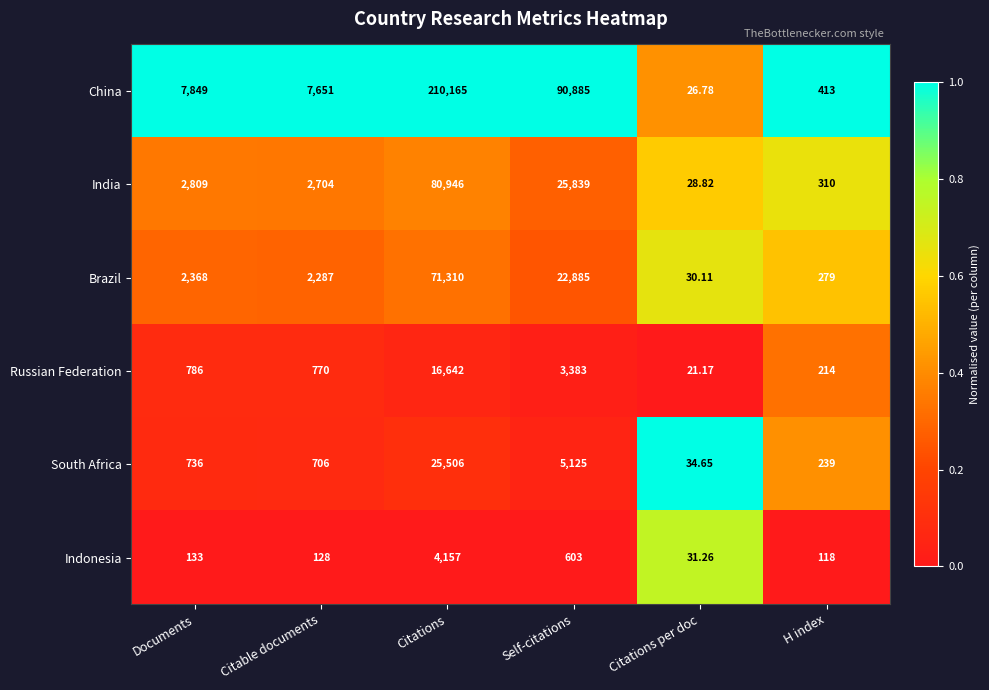

What is the total value across all series at Self-citations?

148720.0